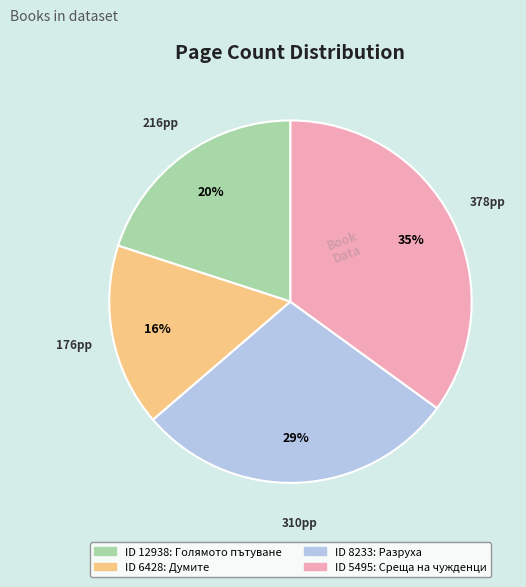

Is there any slice that represents more than half of the pie?

No